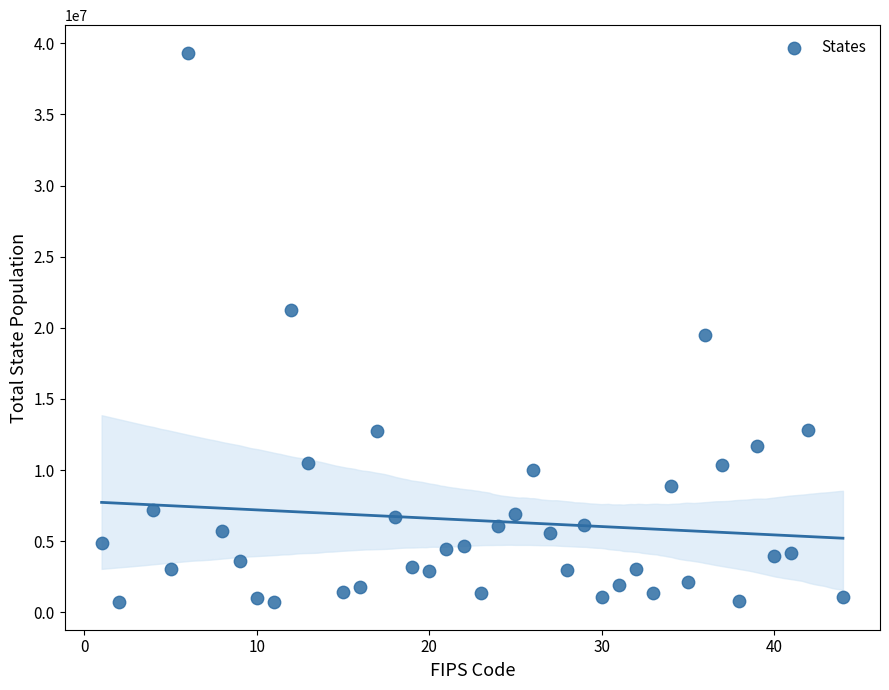

What Y value in the scatter plot is closest to 20023998?

19514849